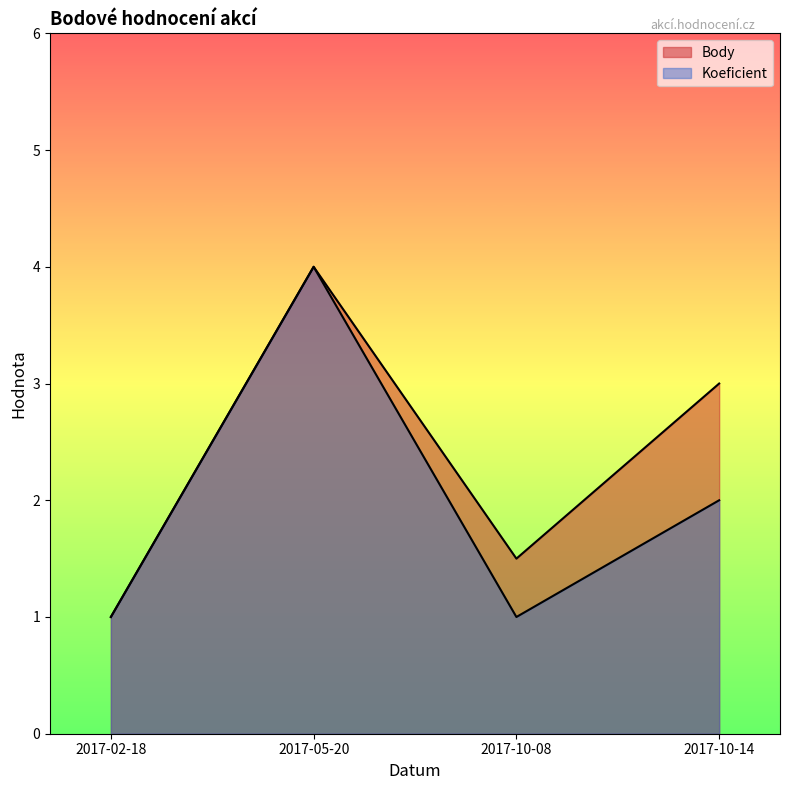

What is the label of the 3rd point from the left?

2017-10-08